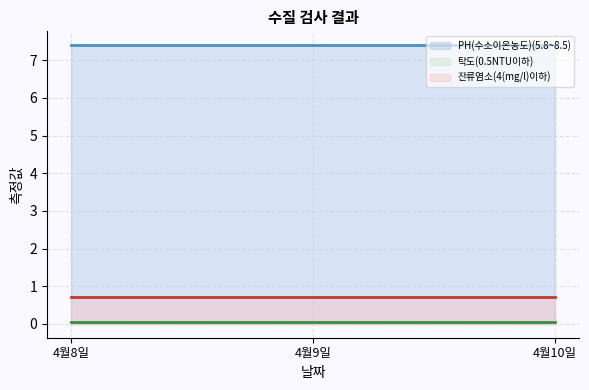

Which label corresponds to the largest value in the chart?

4월8일